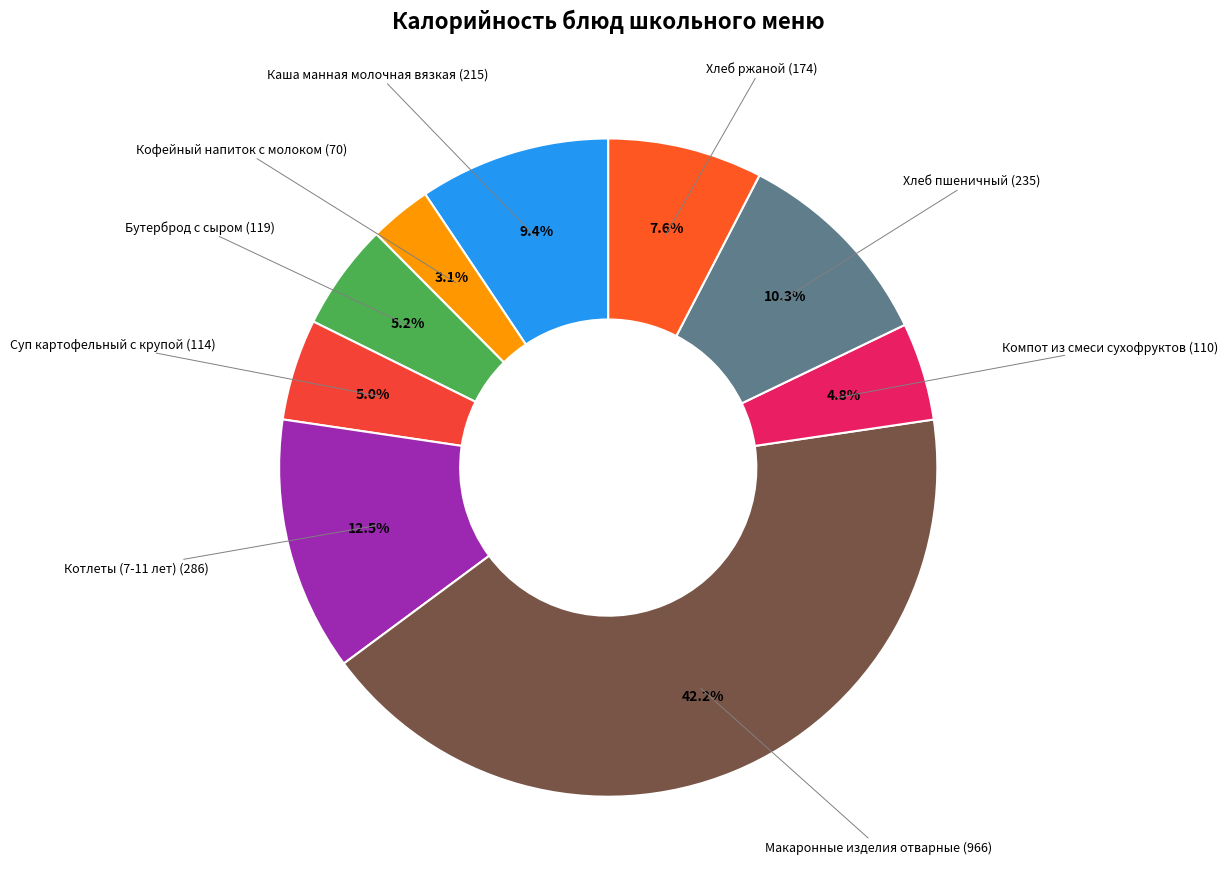

How many slices are in this pie chart?

9